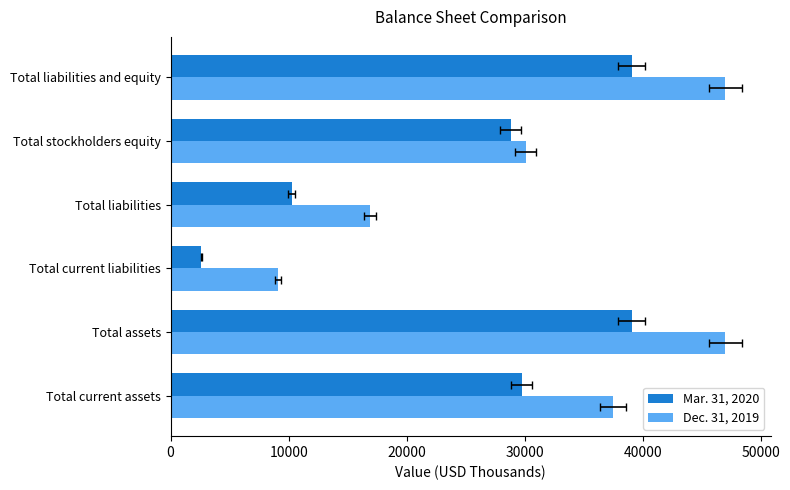

At how many categories does at least one series exceed 42141?

2